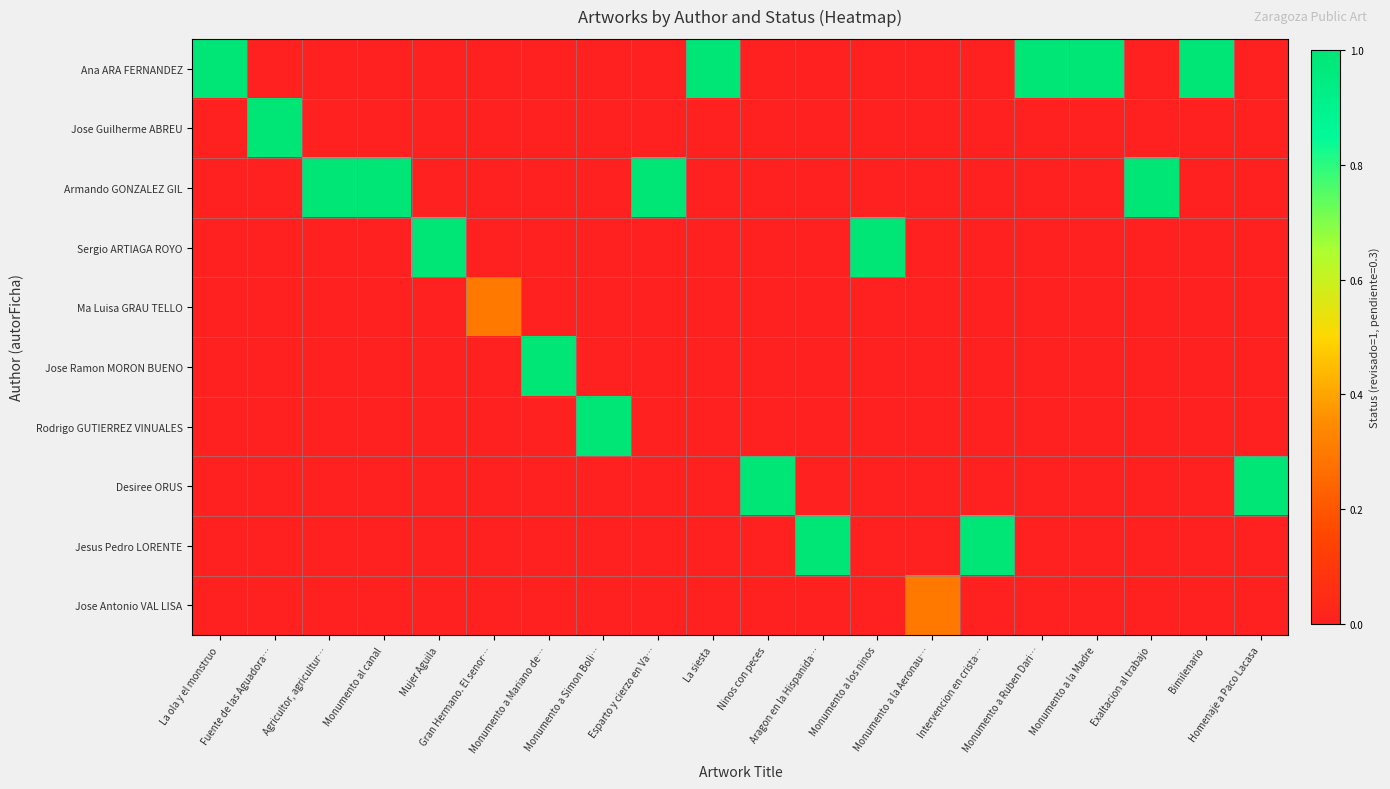

At how many categories does at least one series exceed 0?

20